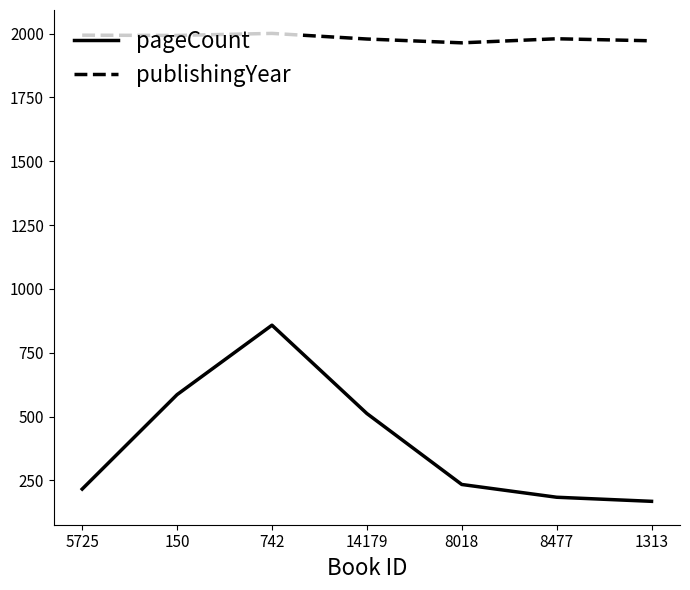

What is the maximum value for publishingYear?

2001